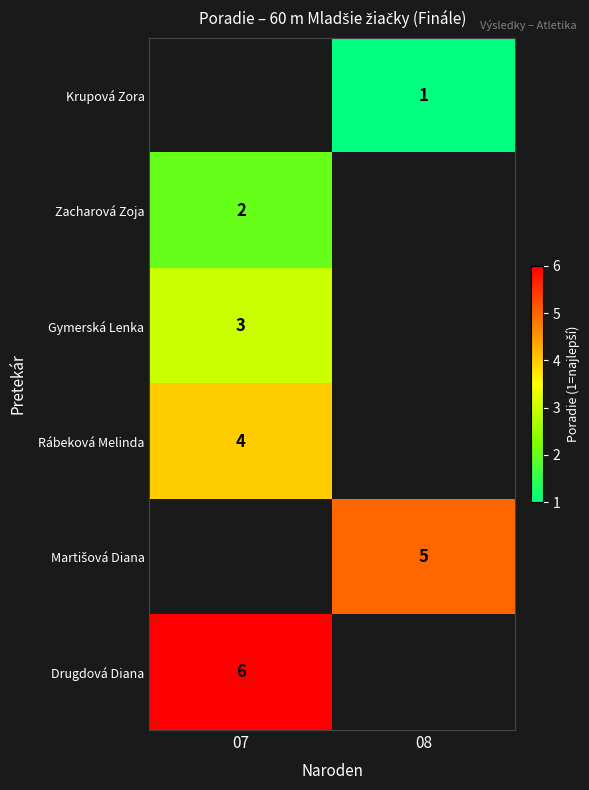

The Krupová Zora series shows 1 at 08. True or false?

True